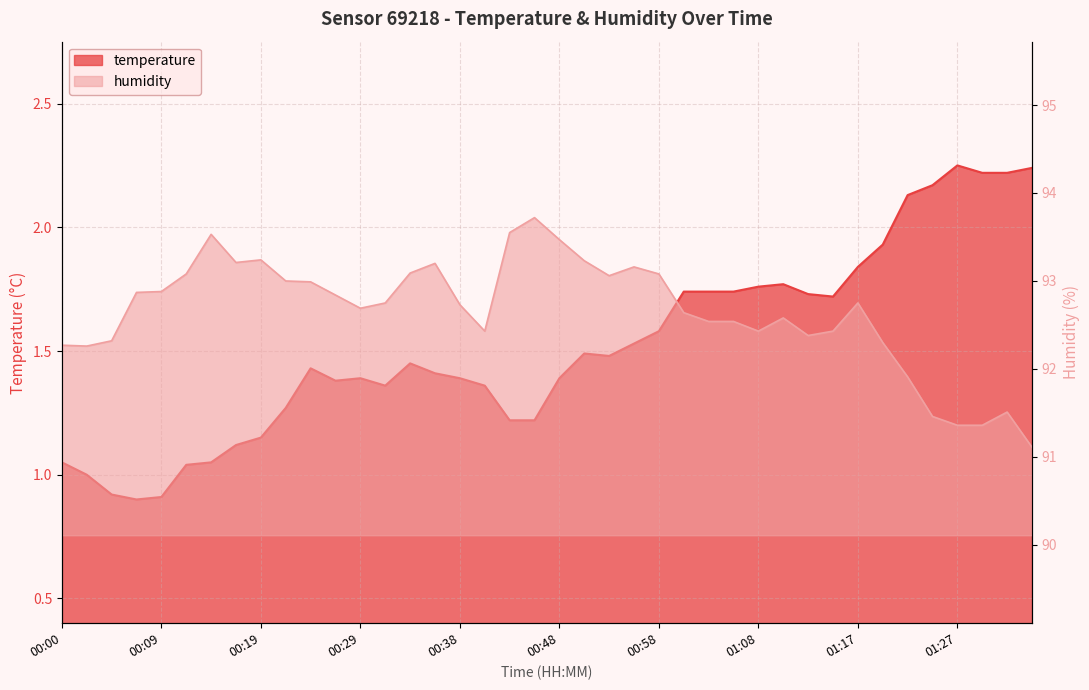

What is the average value of the temperature series?

1.5